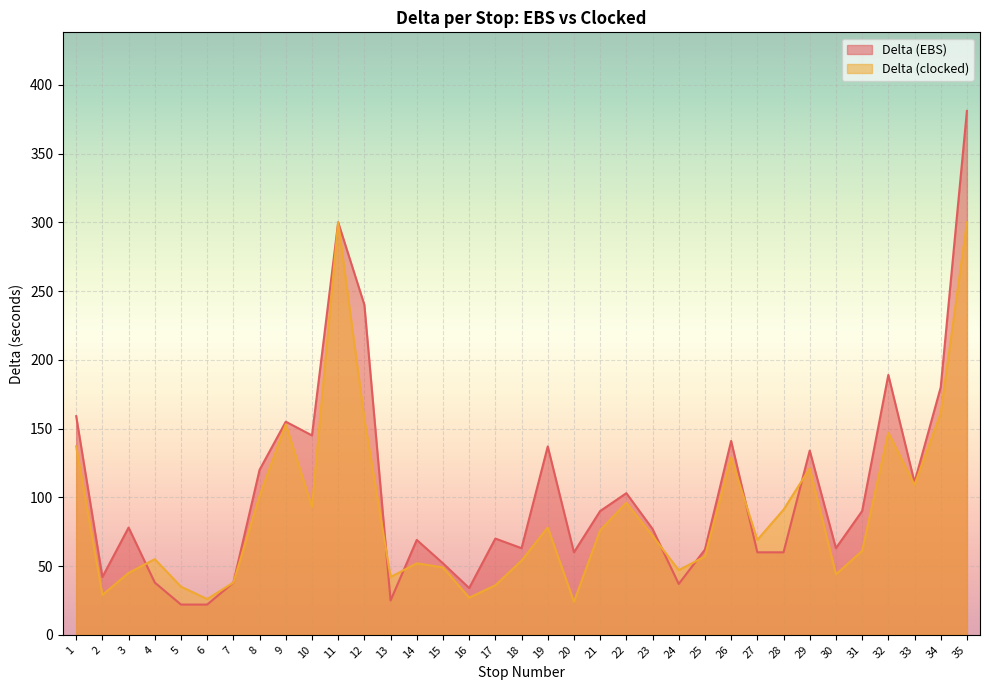

Read the Delta (EBS) value at 4.

38